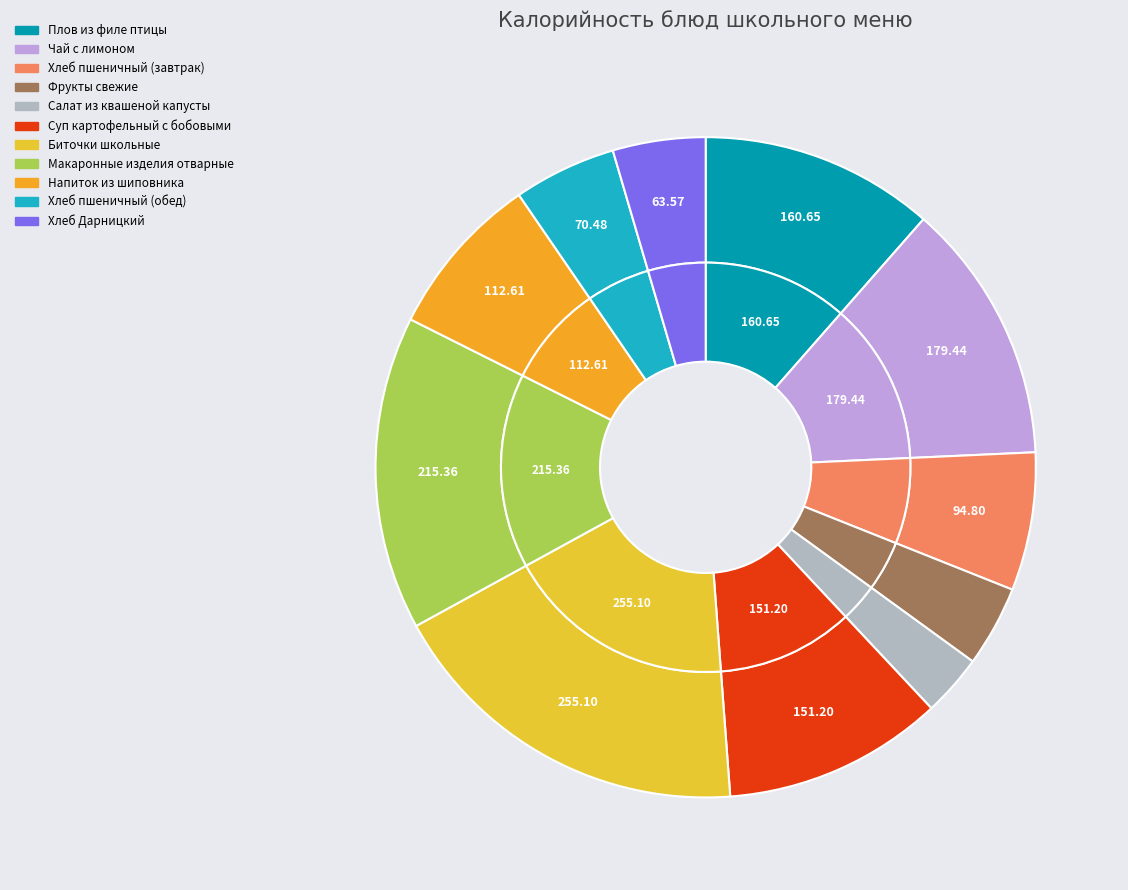

What is the change in value from Фрукты свежие to Салат из квашеной капусты?

-13.3